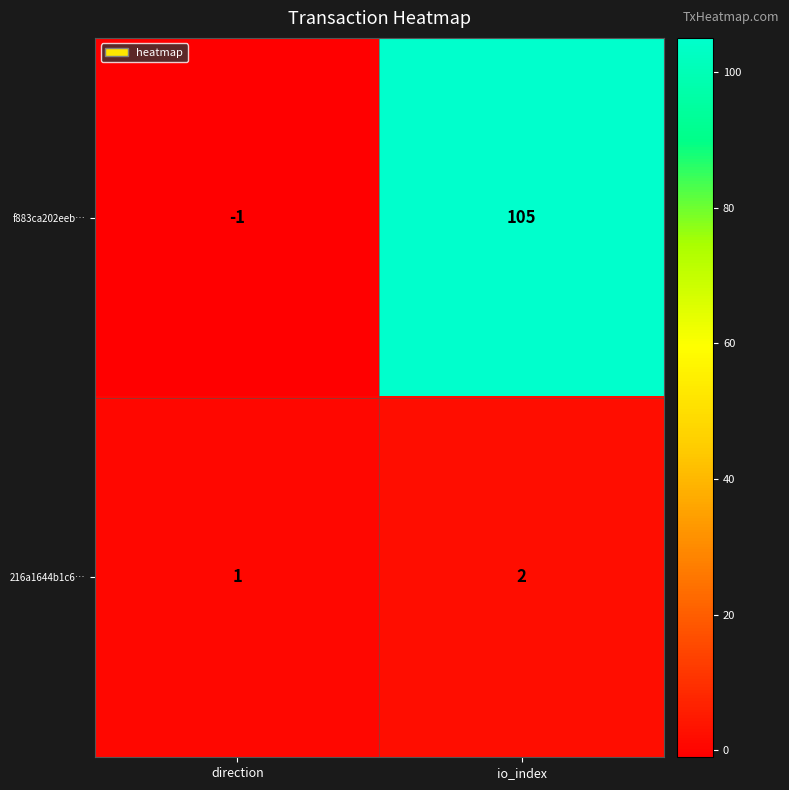

What value does the f883ca202eeb… series have at io_index, to the nearest 5?

105